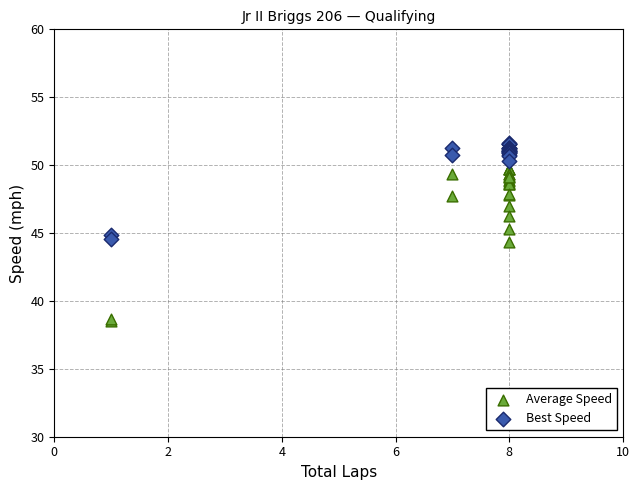

What is the X range (max minus min) for the scatter plot?

7.0